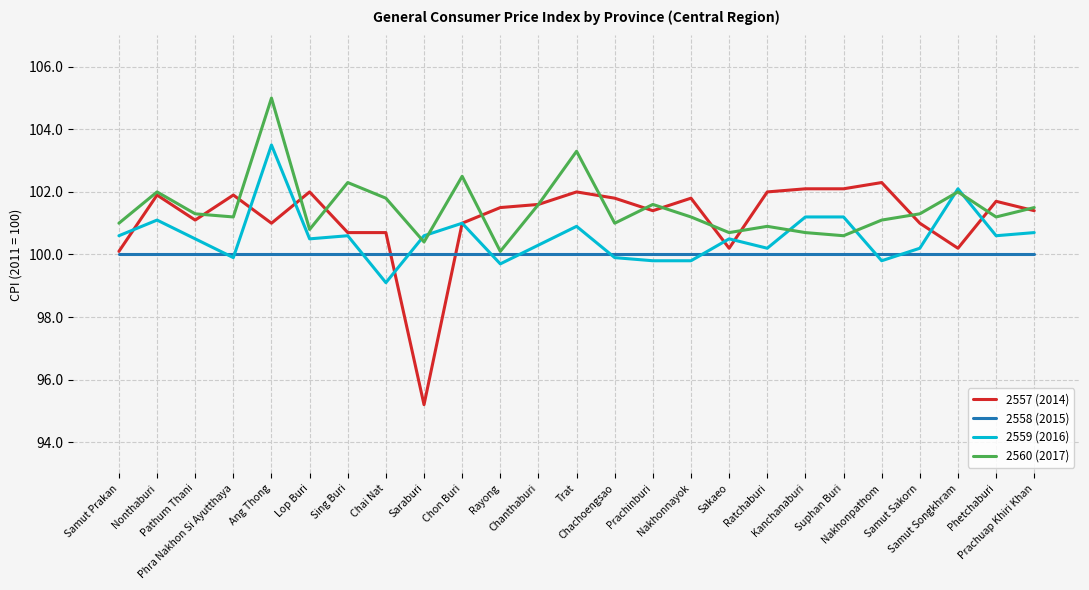

What is the maximum value for 2559 (2016)?

103.5